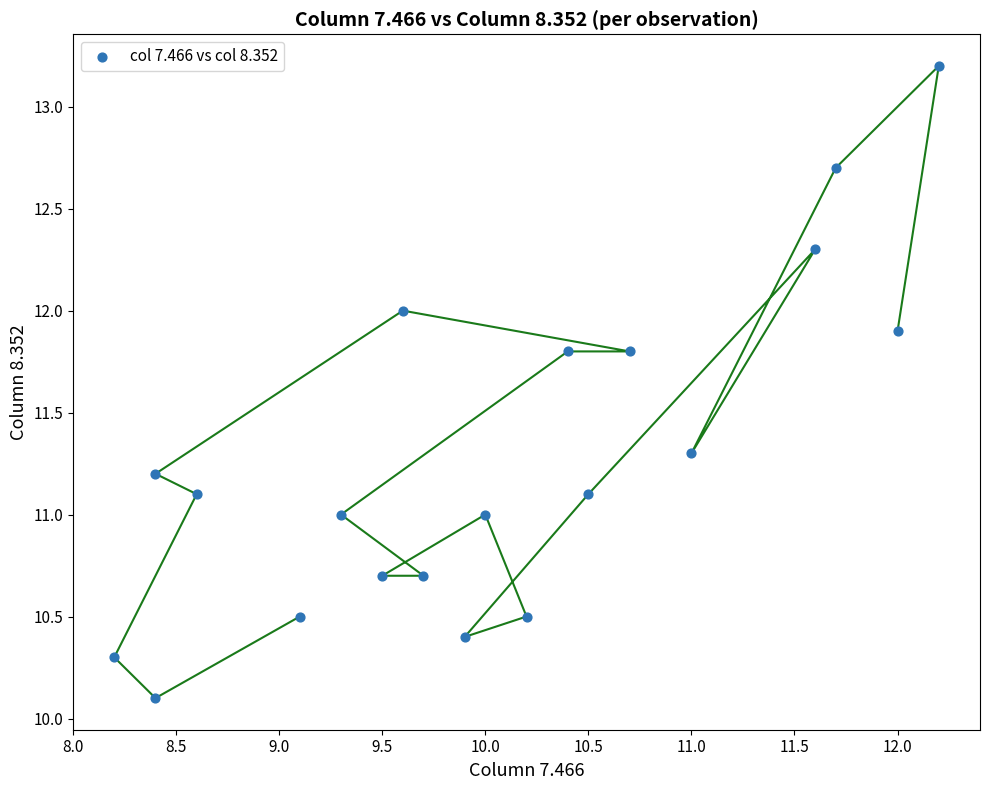

What is the range of X values (max minus min)?

4.0